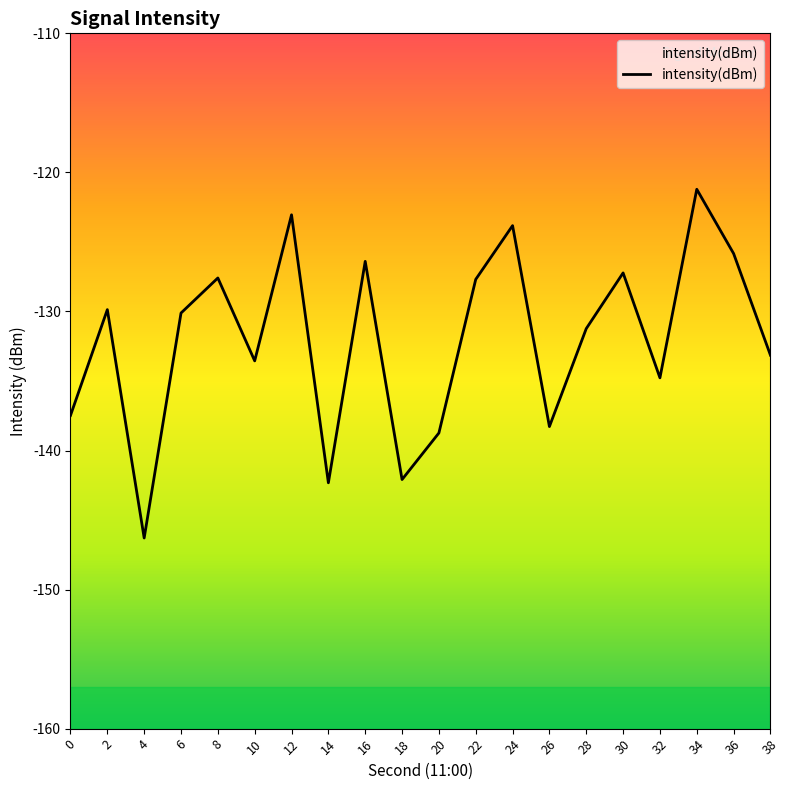

What is the minimum value shown in the chart?

-146.3